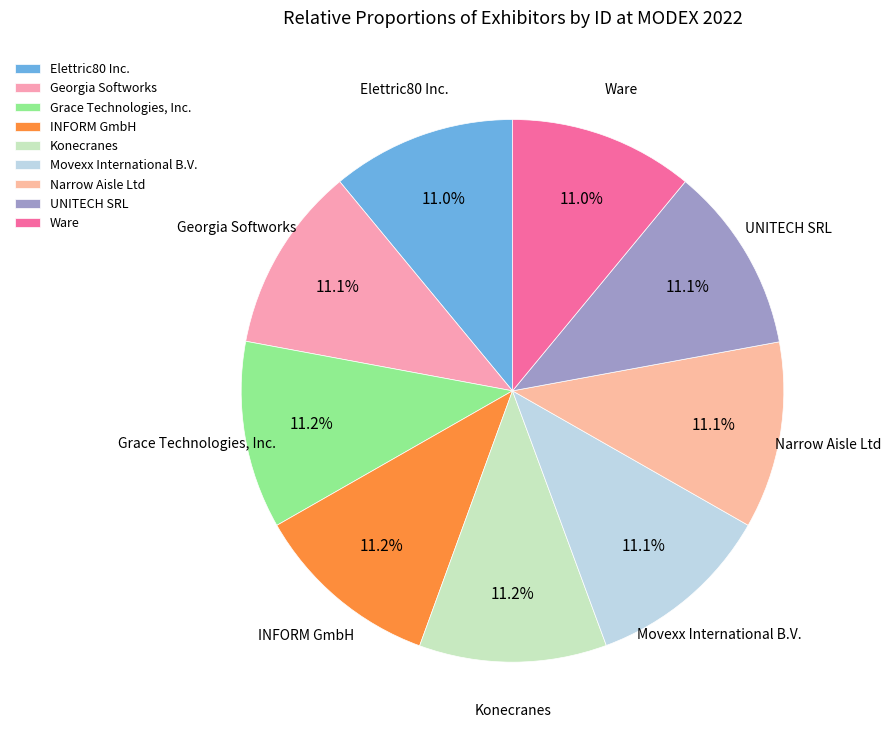

How many segments does this pie chart have?

9